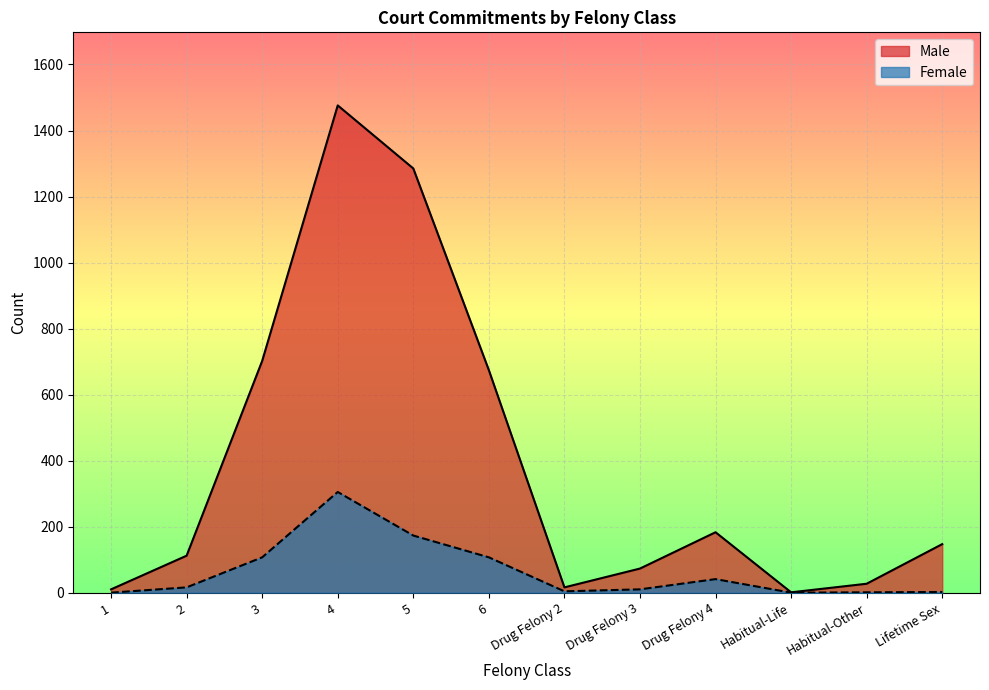

What is the value of the Female point at the 12th from the left?

2